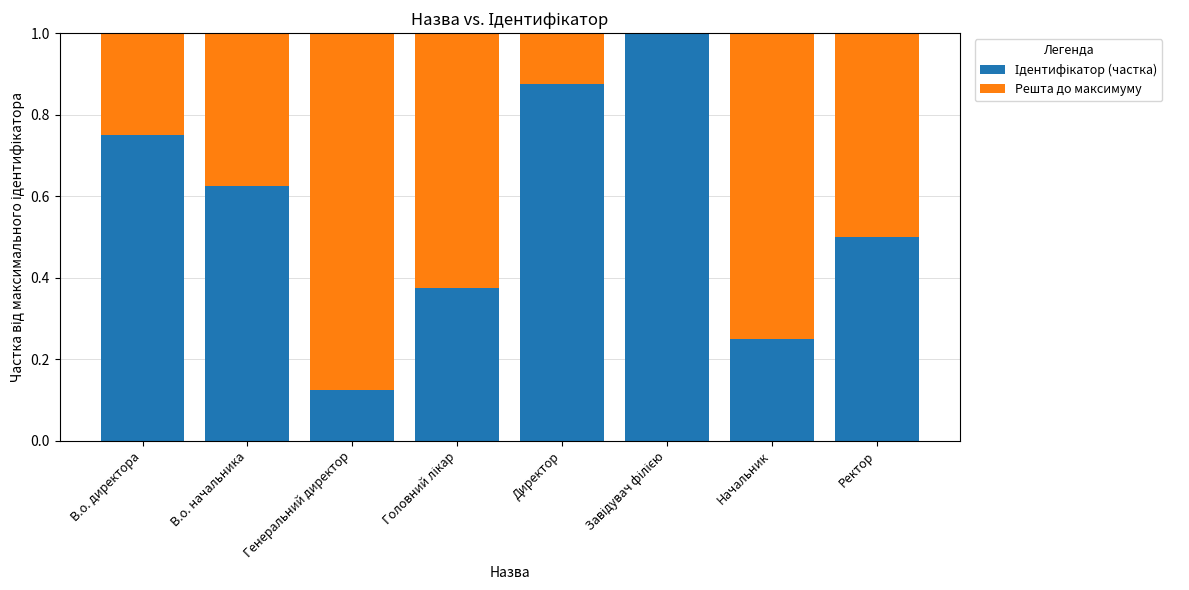

What is the total value across all series at Генеральний директор?

1.0